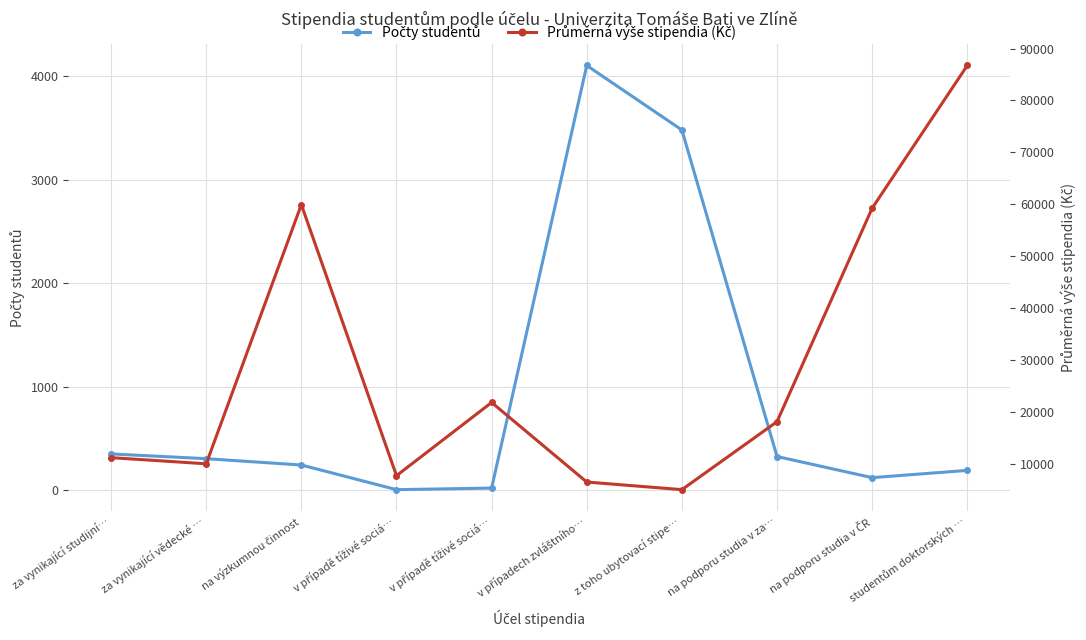

True or false: Průměrná výše stipendia (Kč) and Počty studentů cross at least once.

False